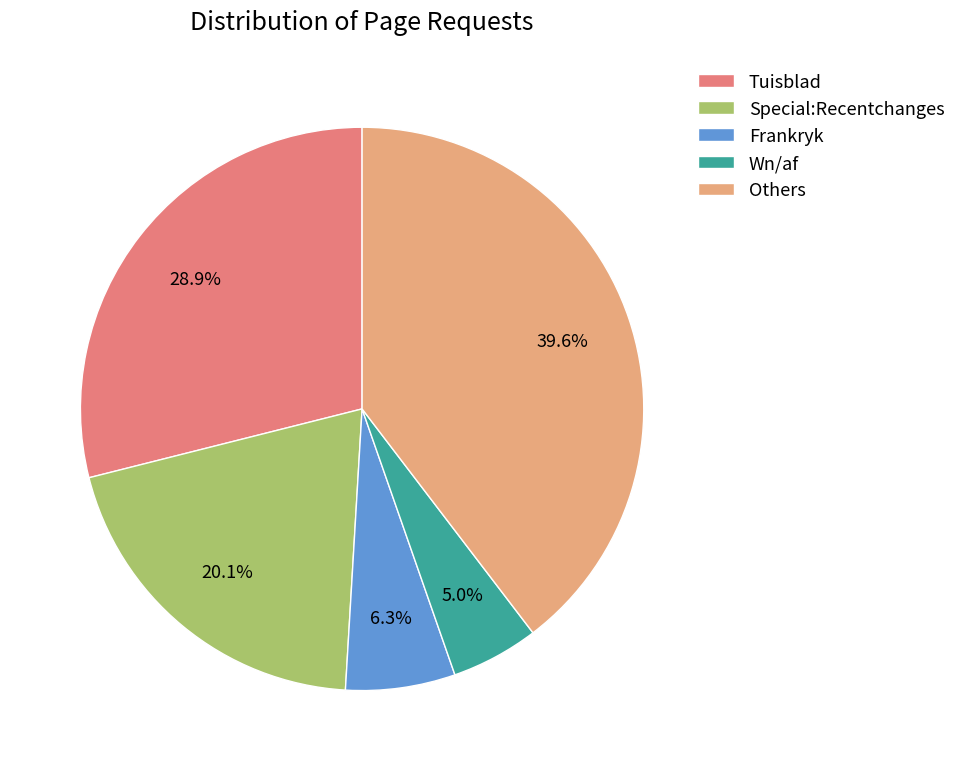

What percentage do Tuisblad and Frankryk together represent?

35.2%